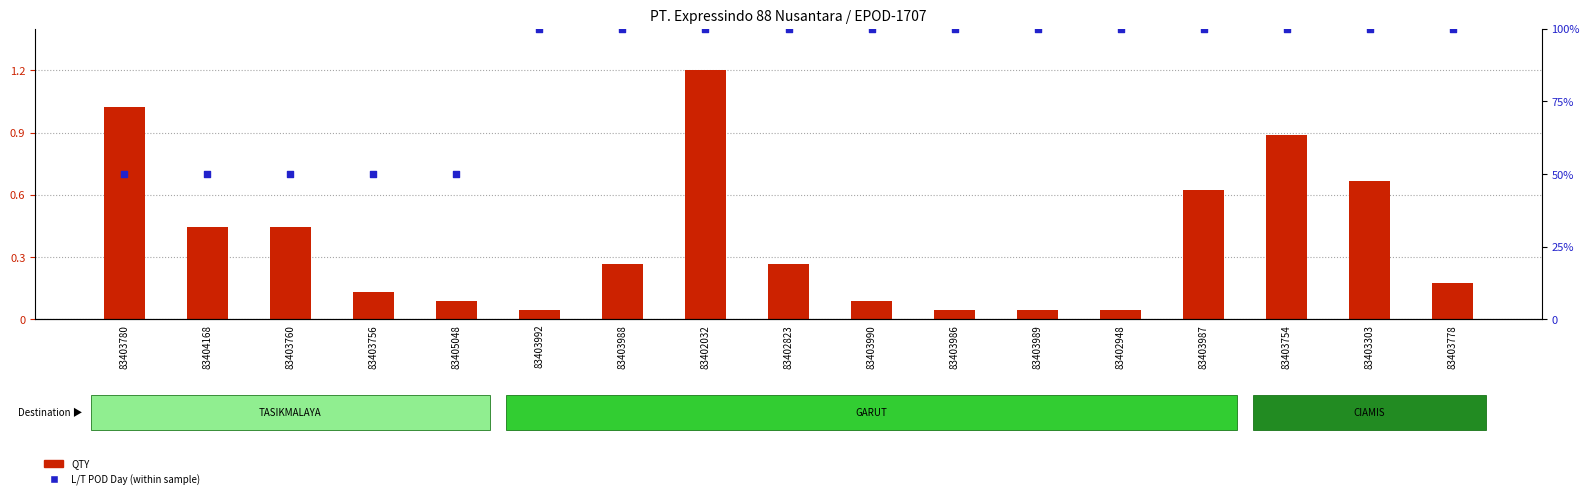

At how many categories does at least one series exceed 0?

17